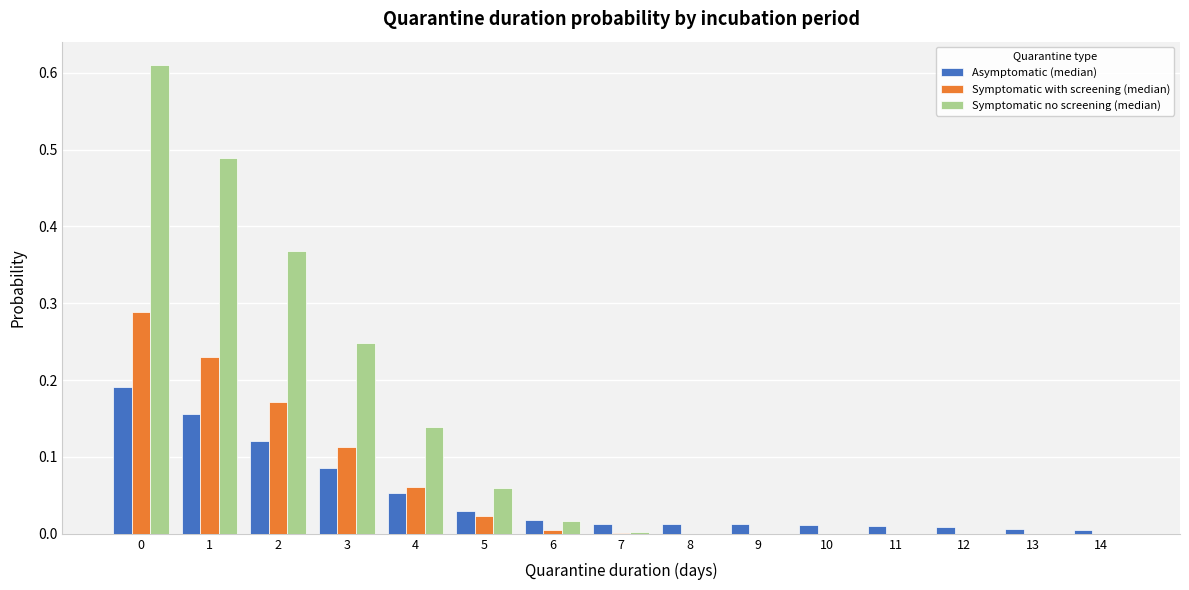

Is the value of Asymptomatic (median) at 13 greater than the value of Symptomatic with screening (median) at 5?

No